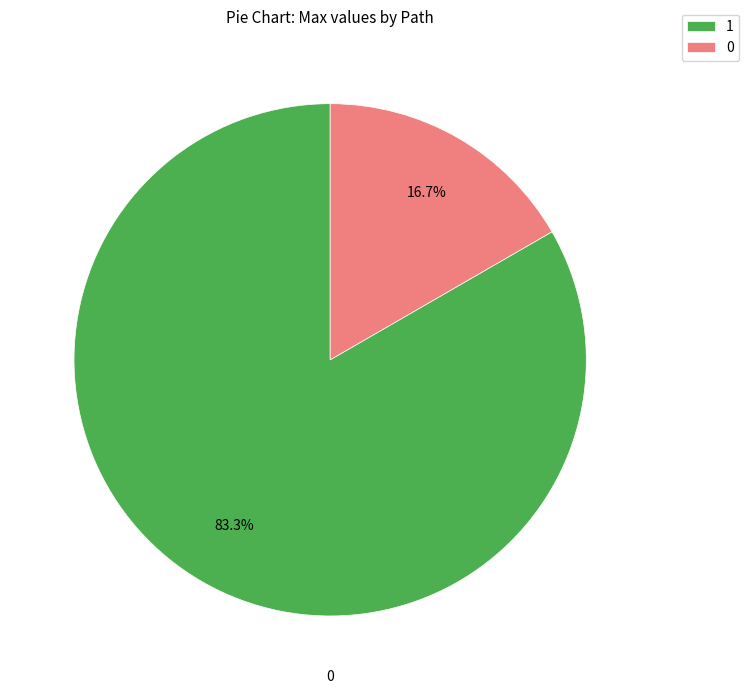

To the nearest percent, what is the difference between the largest and smallest slice percentages?

67%